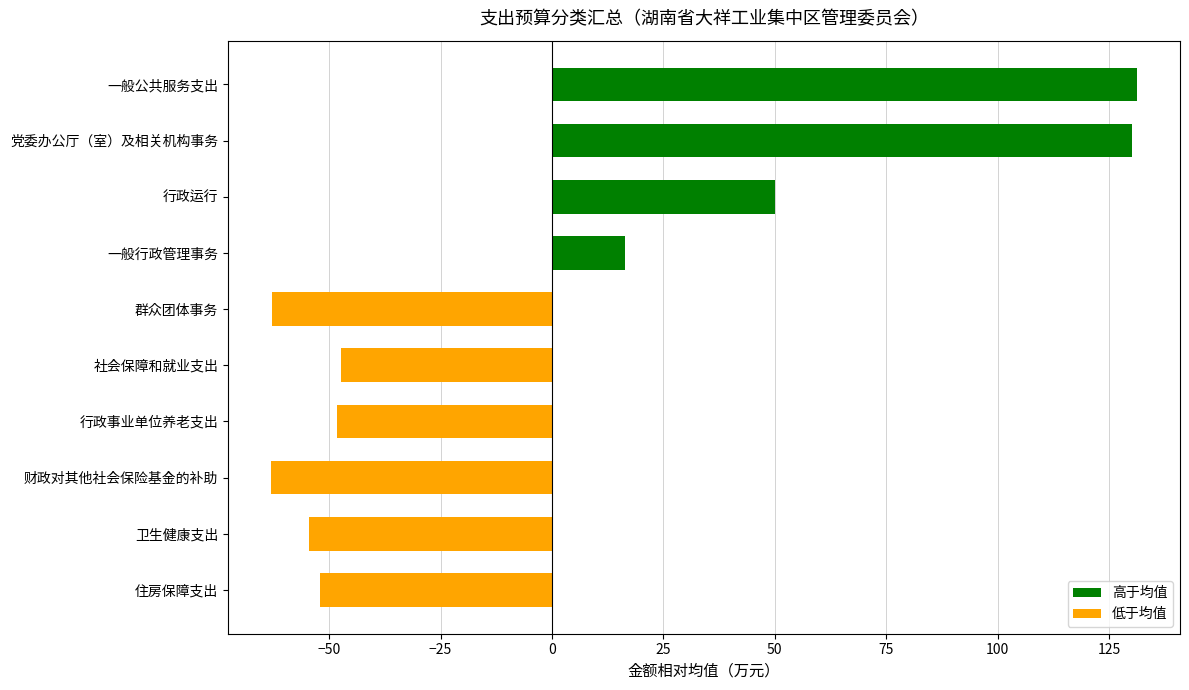

Does the chart contain any negative values?

Yes